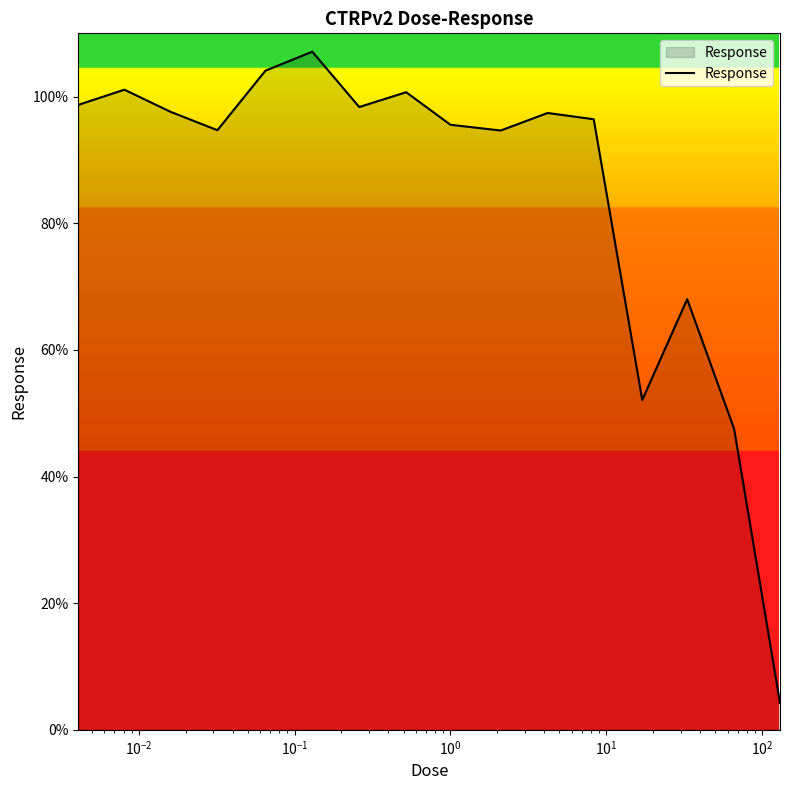

What is the smallest value displayed?

4.3